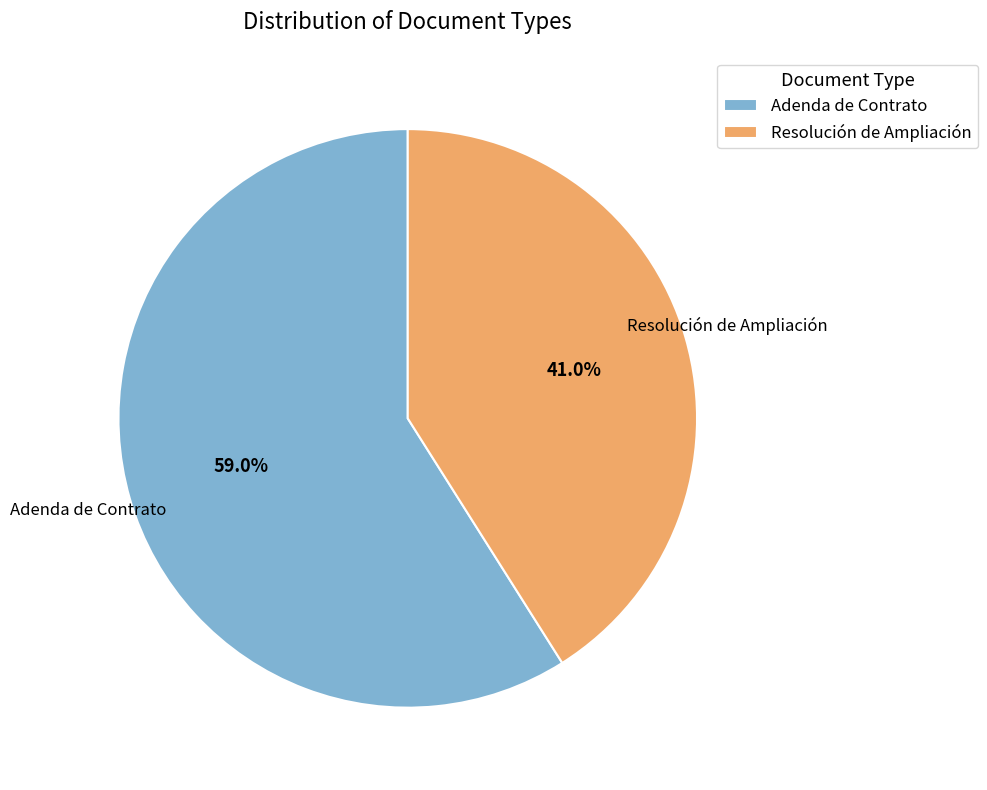

How many segments does this pie chart have?

2